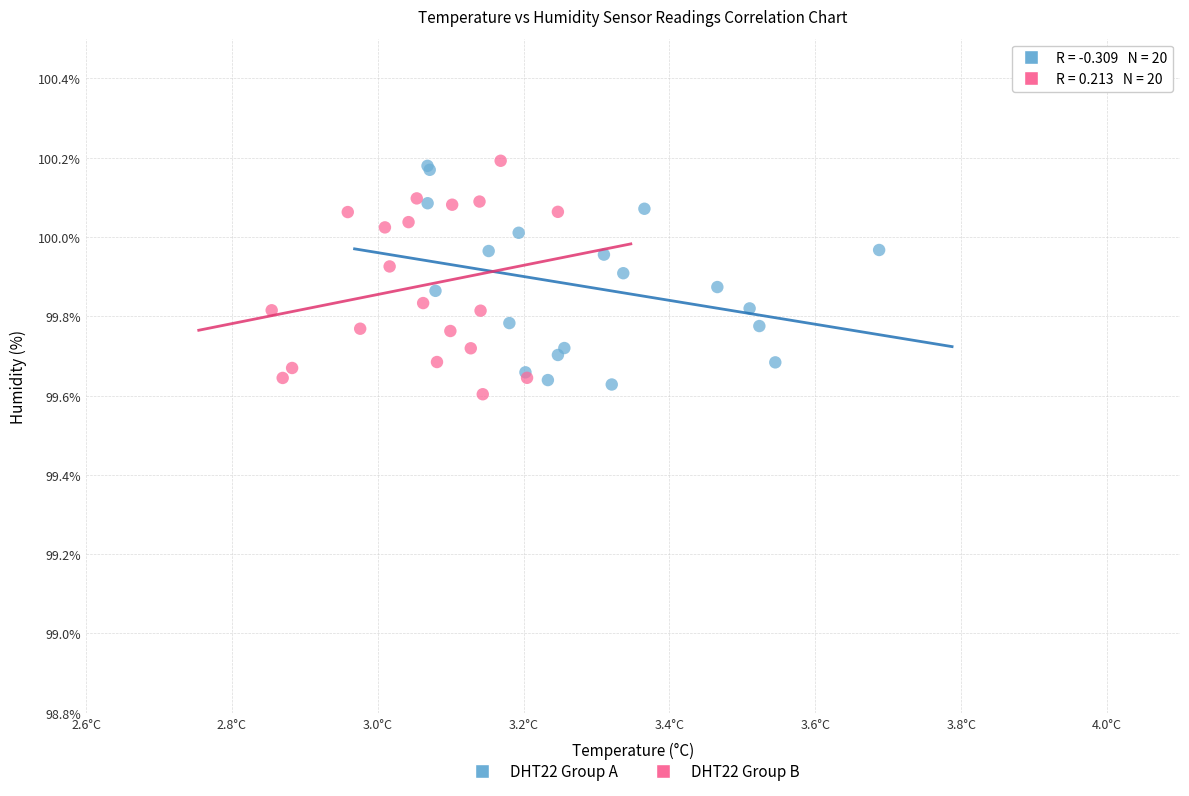

Which series reaches the minimum Y coordinate?

DHT22 Group B